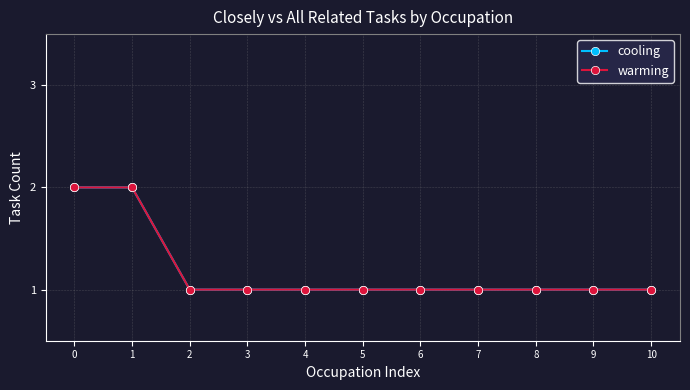

Which category has the lowest value in the warming series?

2